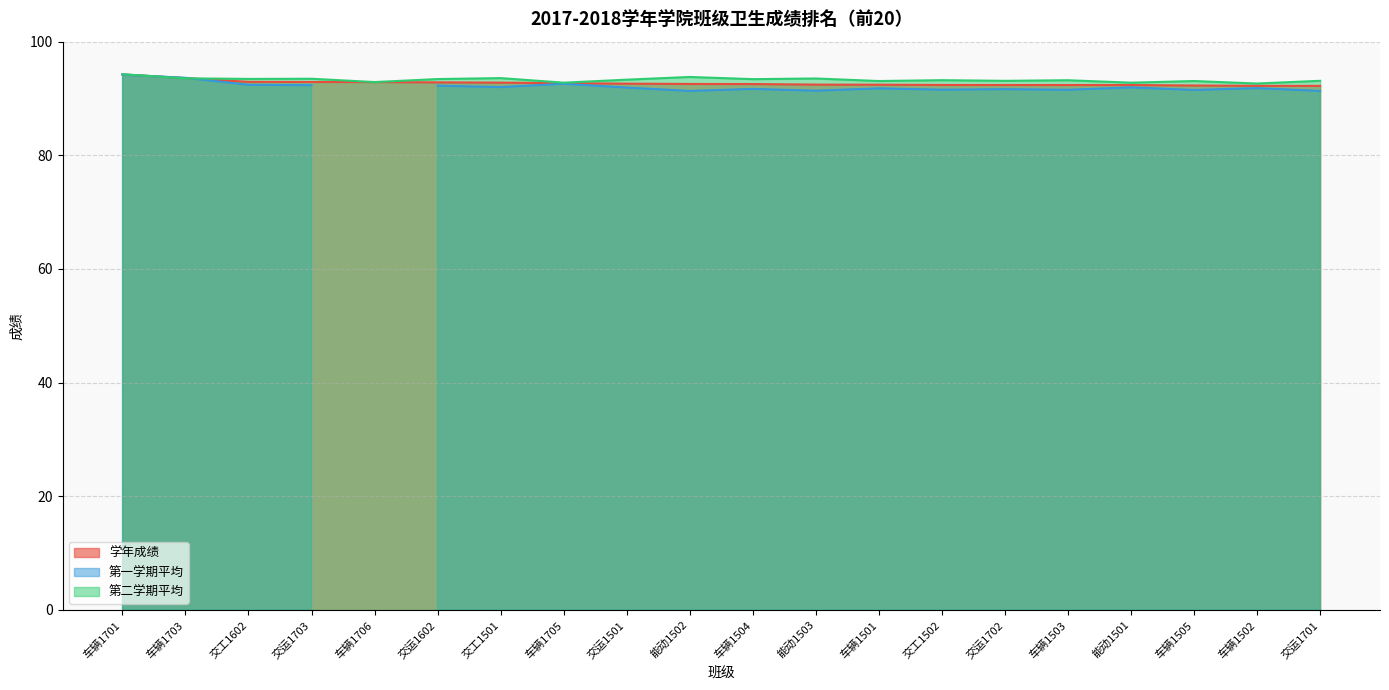

The value of 学年成绩 at 交运1703 is 147.8. True or false?

False